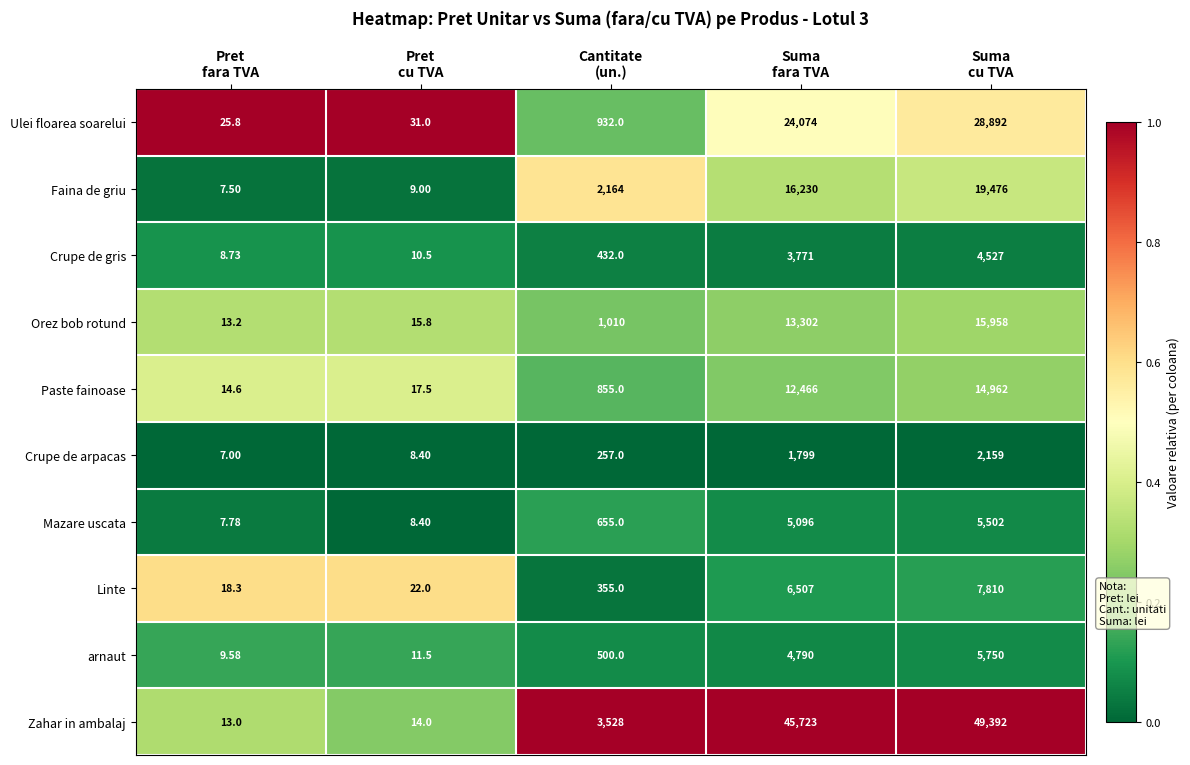

How many series are shown in this chart?

10